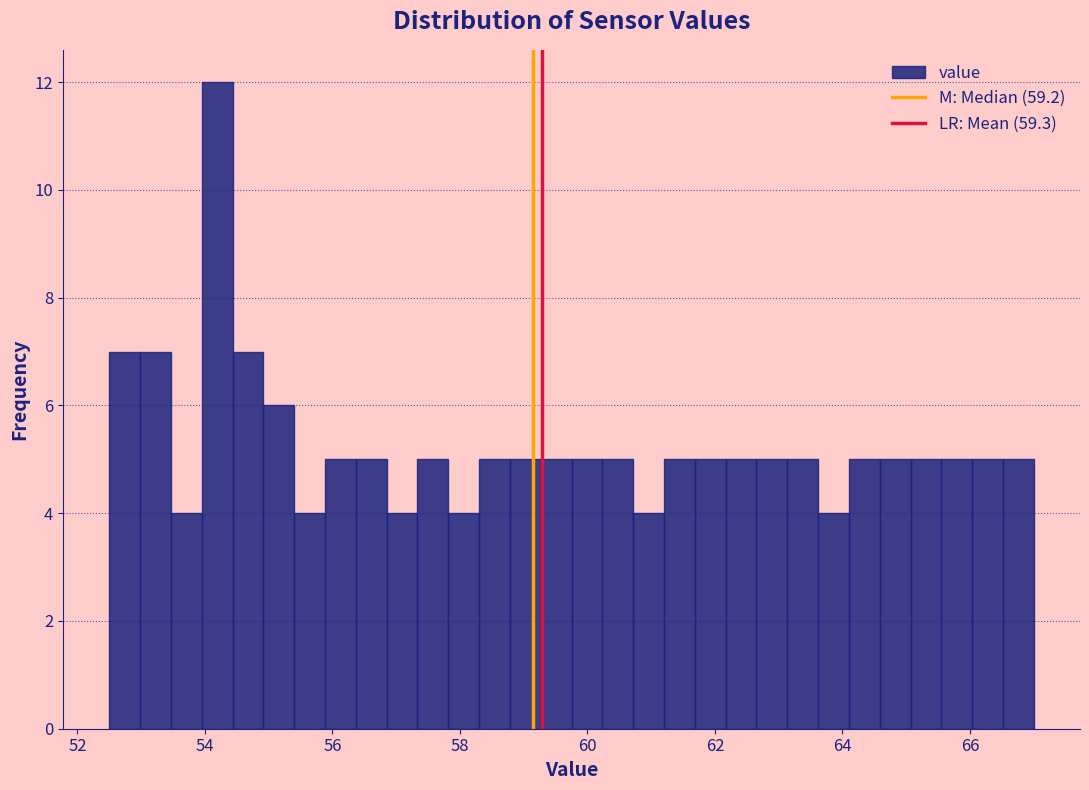

Read against the x-axis, roughly where is the centre of the tallest bar?

54.2